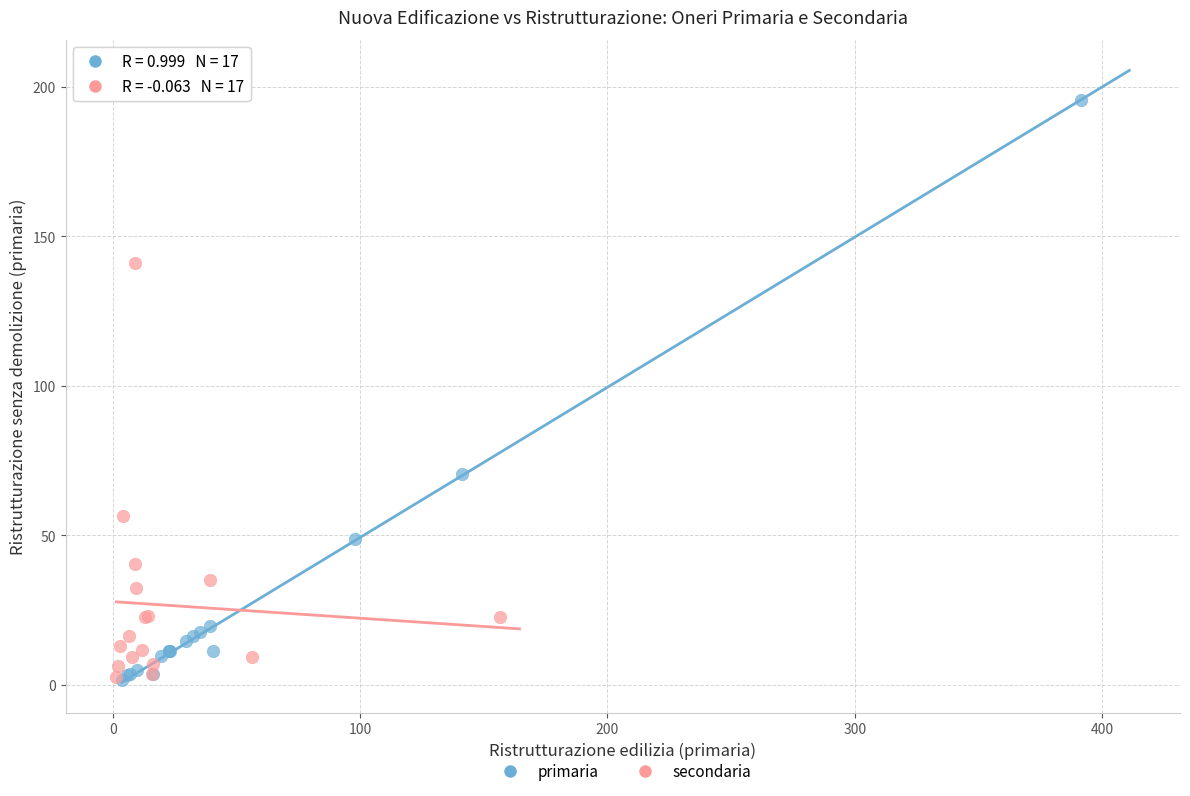

Which series has the largest Y range (max minus min)?

primaria